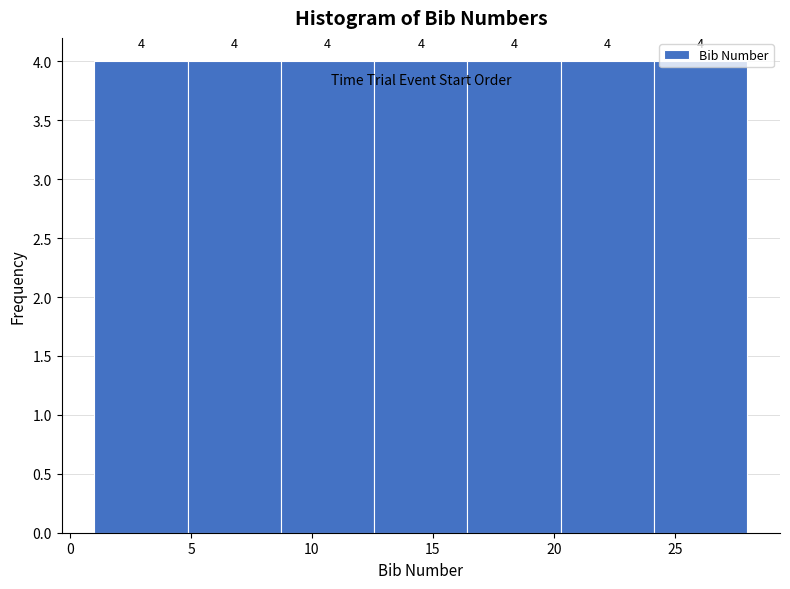

Reading left to right, list every bar in this chart as the range it spans on the x-axis followed by its height. The bar edges are not printed on the chart, so give them approximately, as read against the axis.

1.0 to 5.0: 4
5.0 to 8.5: 4
8.5 to 12.5: 4
12.5 to 16.5: 4
16.5 to 20.5: 4
20.5 to 24.0: 4
24.0 to 28.0: 4